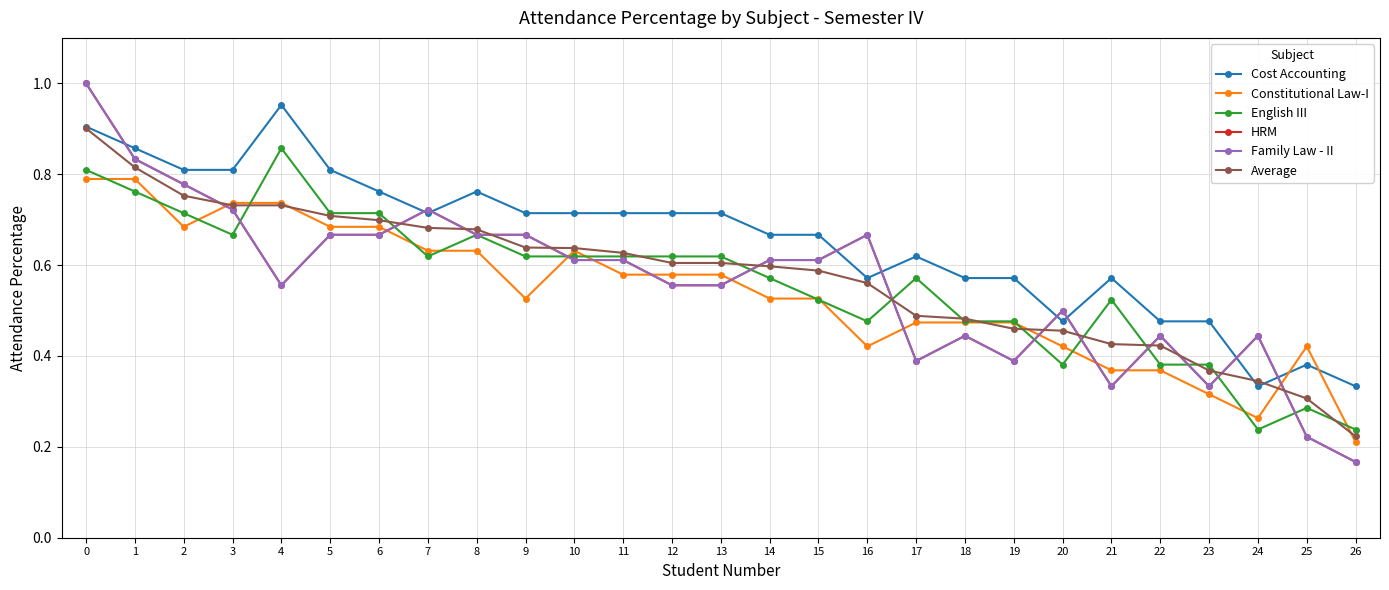

Is this an area chart (filled region under the line)?

No